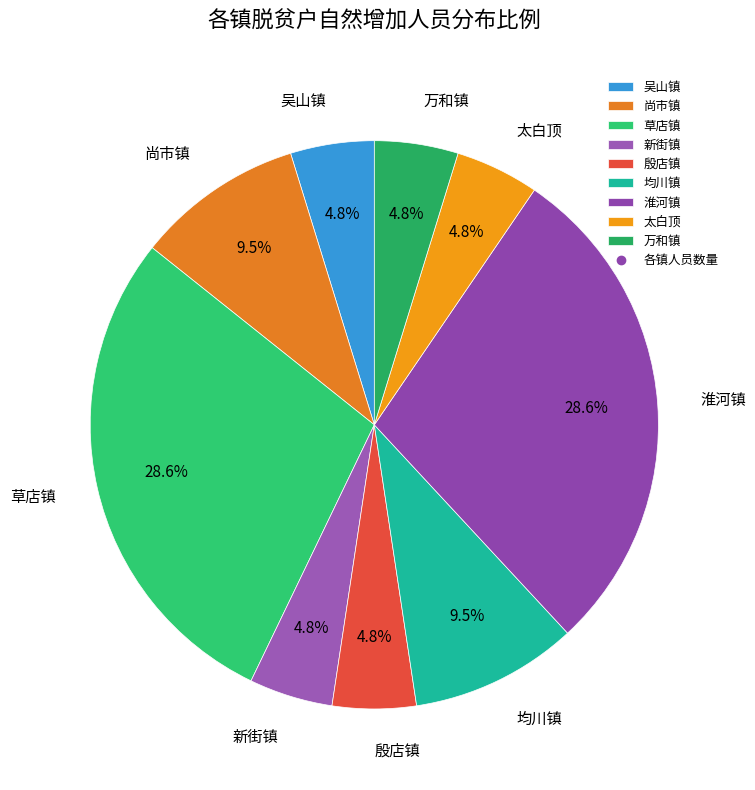

Is it true that 草店镇 is 1% of the pie?

False